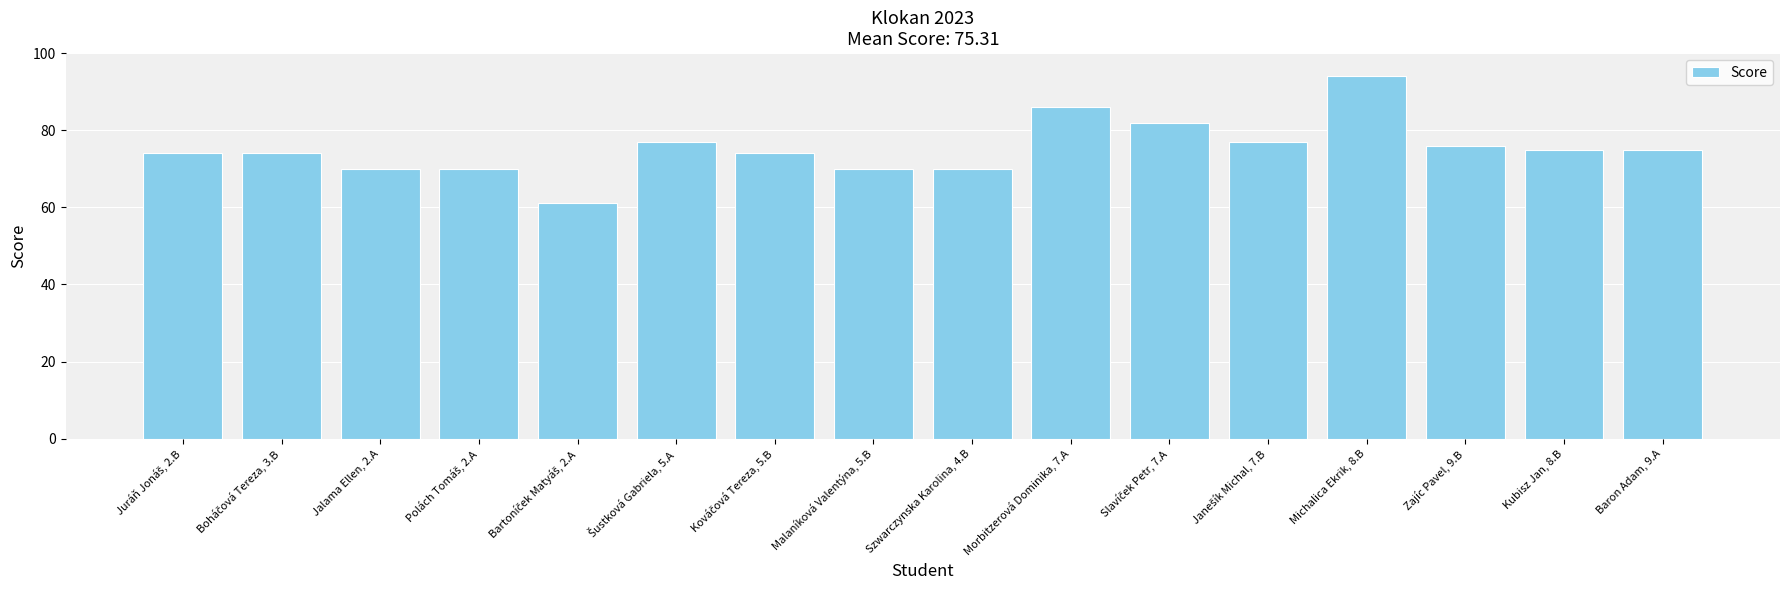

What is the sum of the values at Zajíc Pavel, 9.B and Michalica Ekrik, 8.B?

170